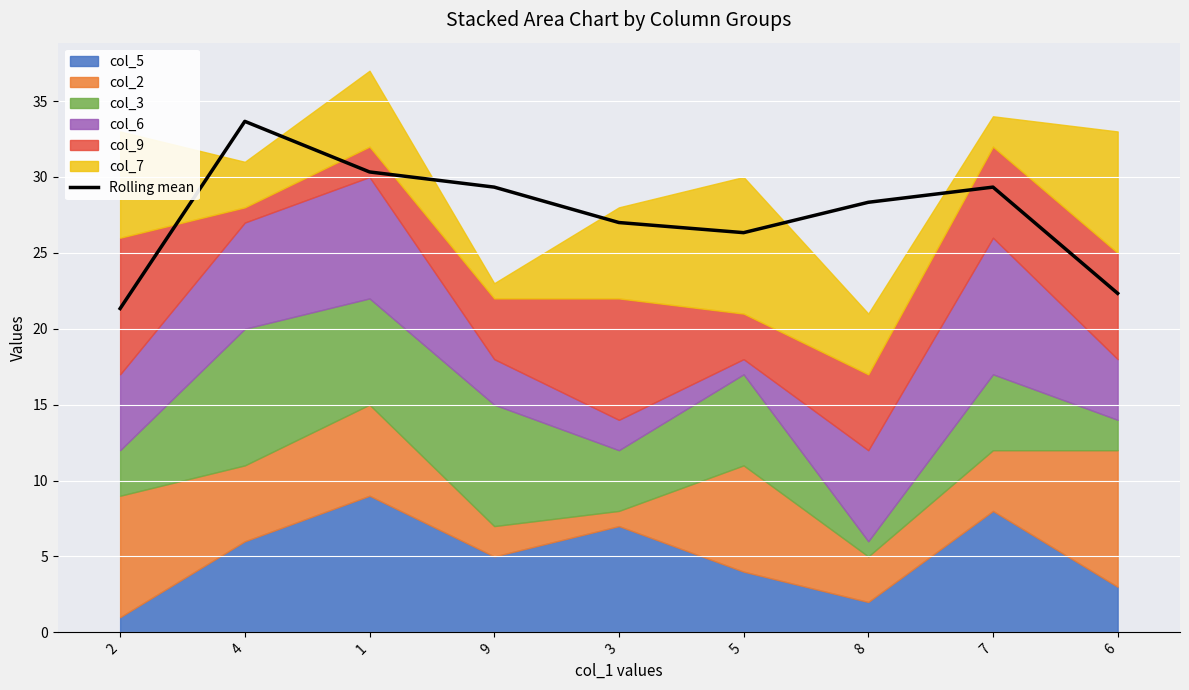

What is the change in value from 8 to 6?

-6.0